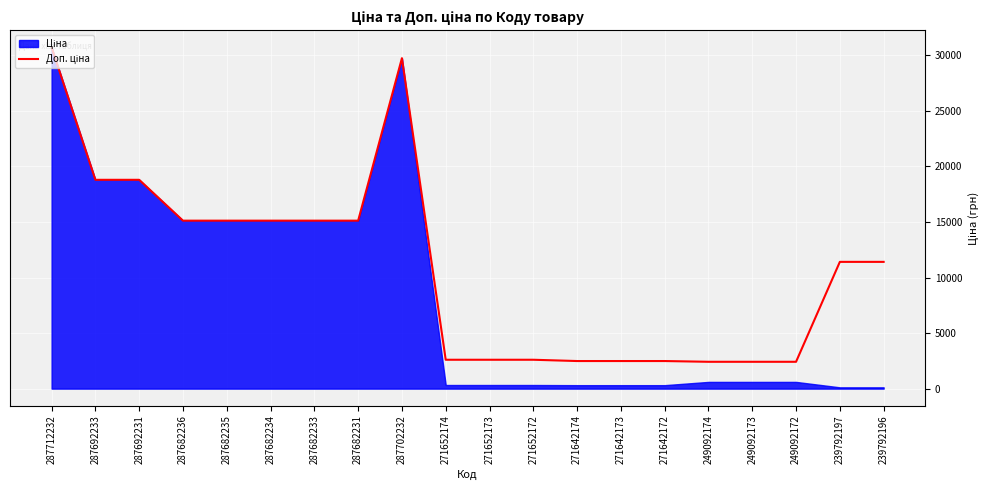

True or false: the data shows 2414.8 at 249092173.

True